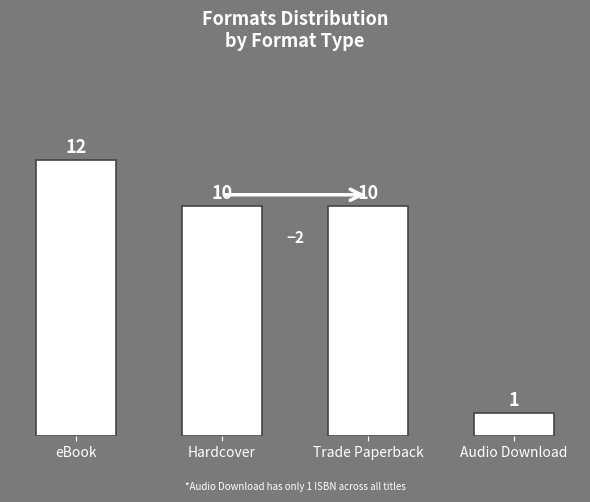

Does the chart contain stacked bars?

No